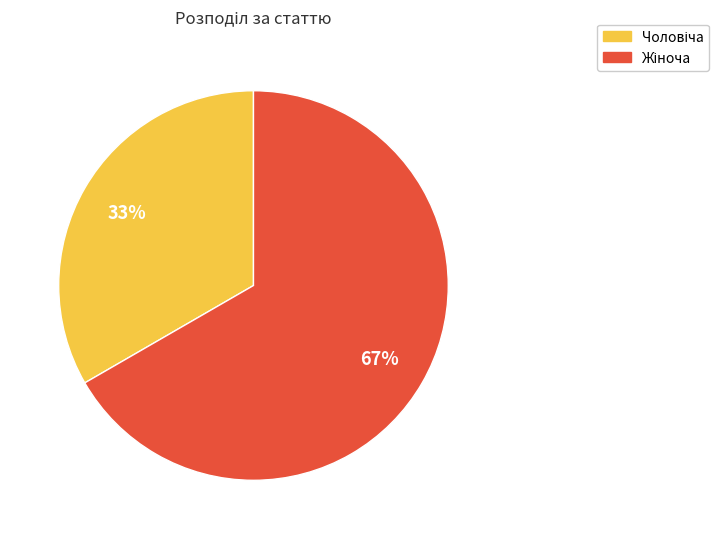

Is there any slice that represents more than half of the pie?

Yes